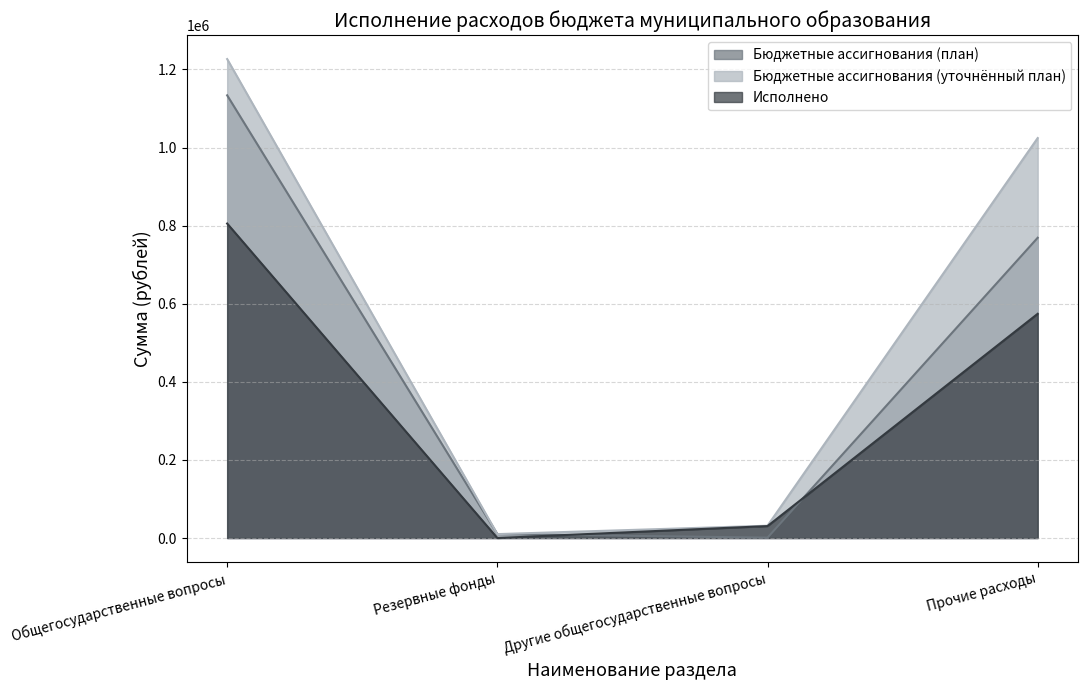

Which has a higher value, Прочие расходы or Резервные фонды?

Прочие расходы